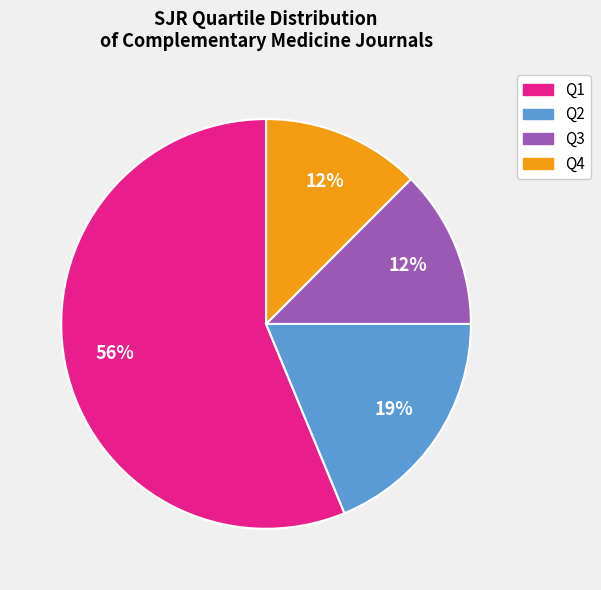

How many segments does this pie chart have?

4